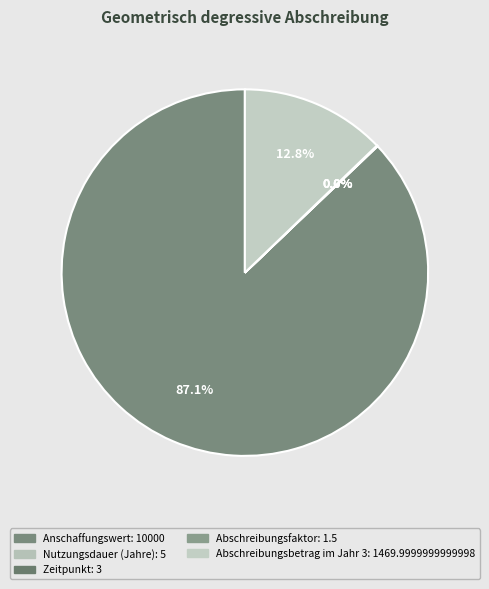

Which category has the biggest portion of the pie?

Anschaffungswert